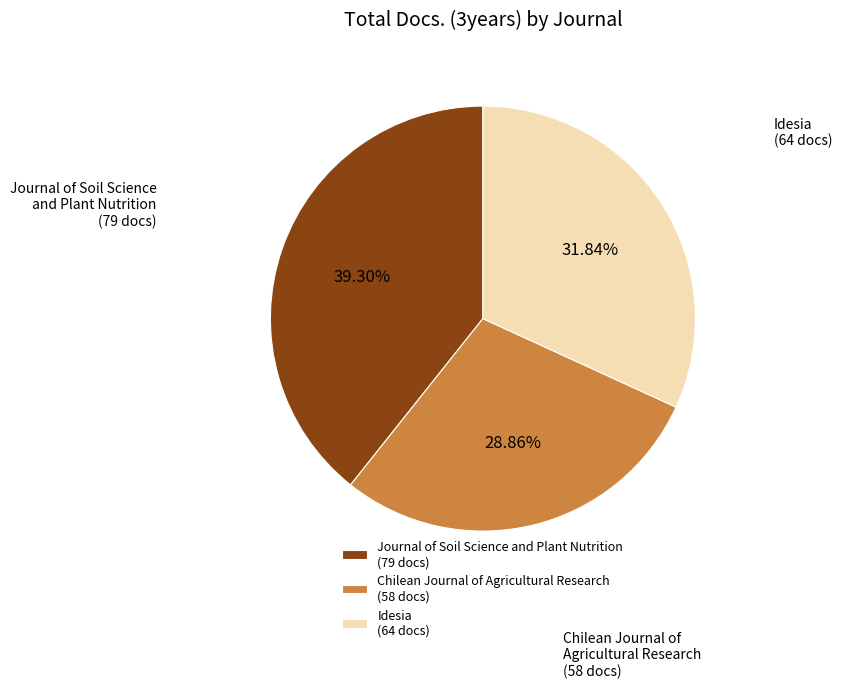

What is the ratio of the value at Chilean Journal of Agricultural Research (58 docs) to the value at Journal of Soil Science and Plant Nutrition (79 docs)?

0.7